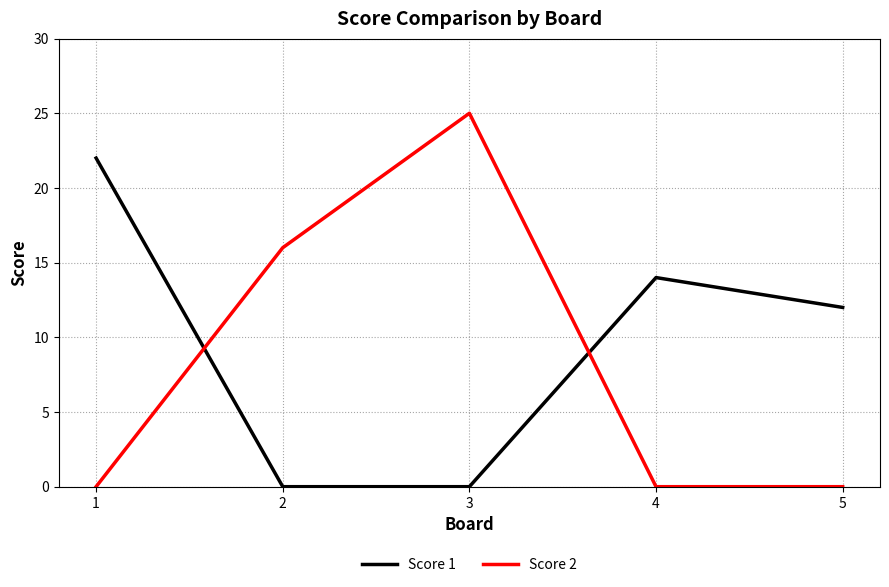

The value of Score 1 at 3 is 0. True or false?

True